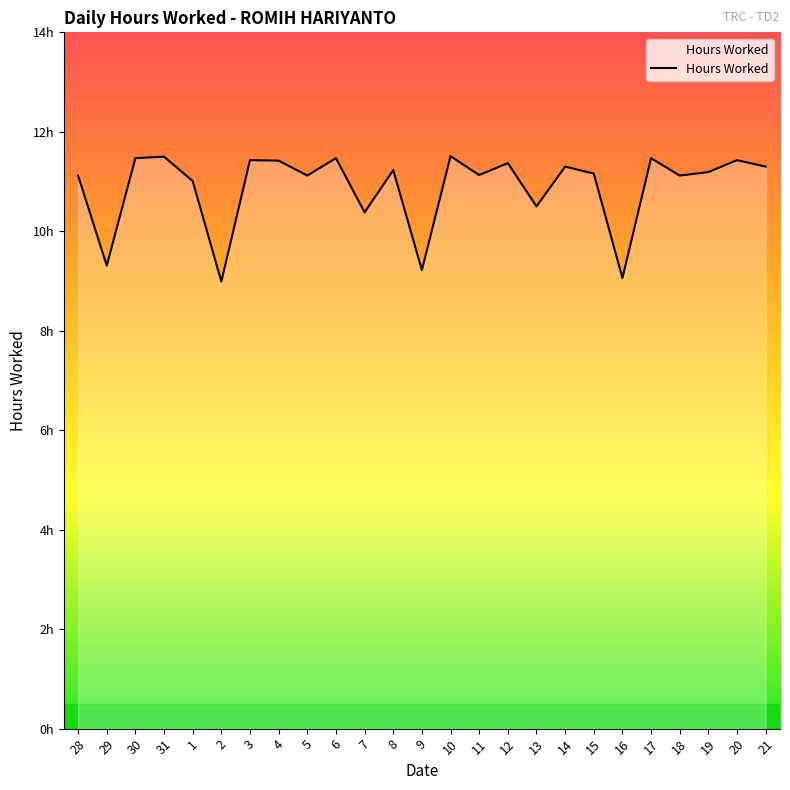

Is this an area chart (filled region under the line)?

Yes